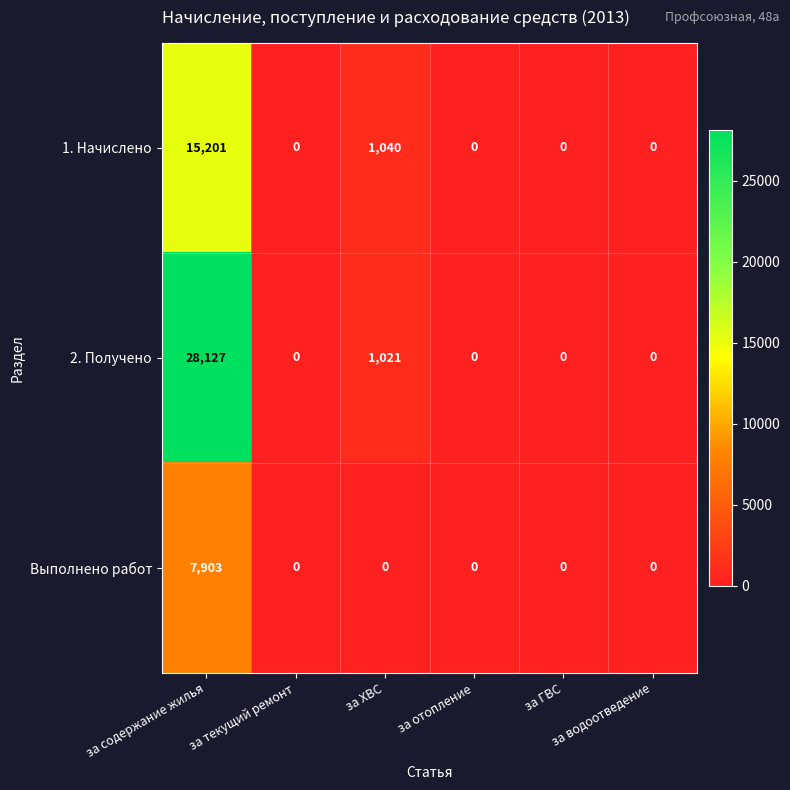

At how many categories does at least one series exceed 5224?

1